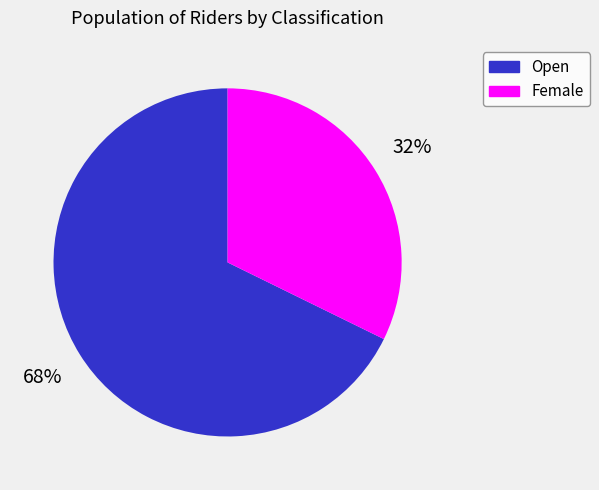

Which slice is the smallest?

Female